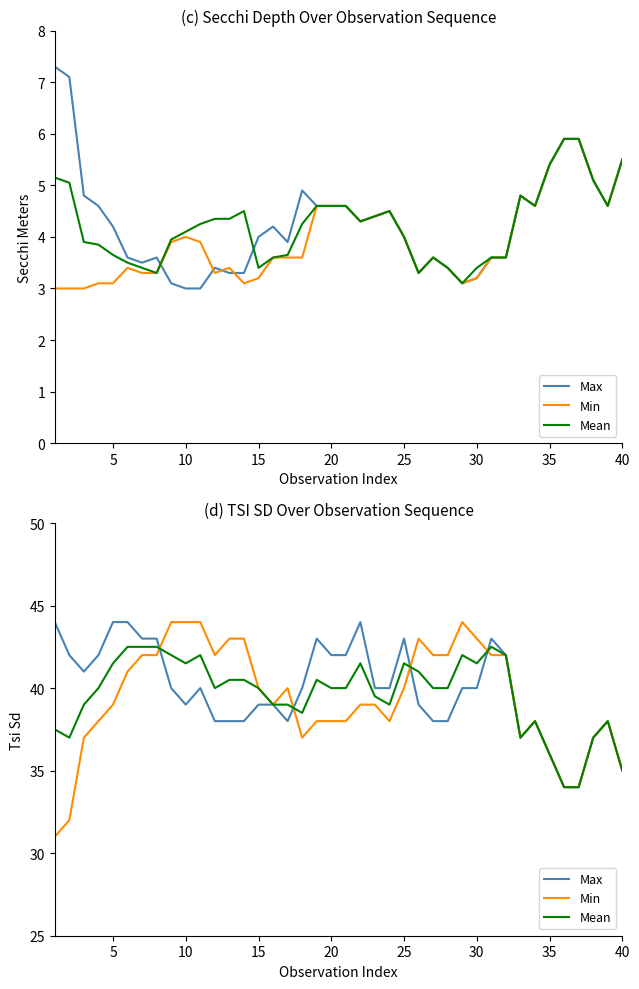

Is it true that Mean equals 49.6 at 35?

False